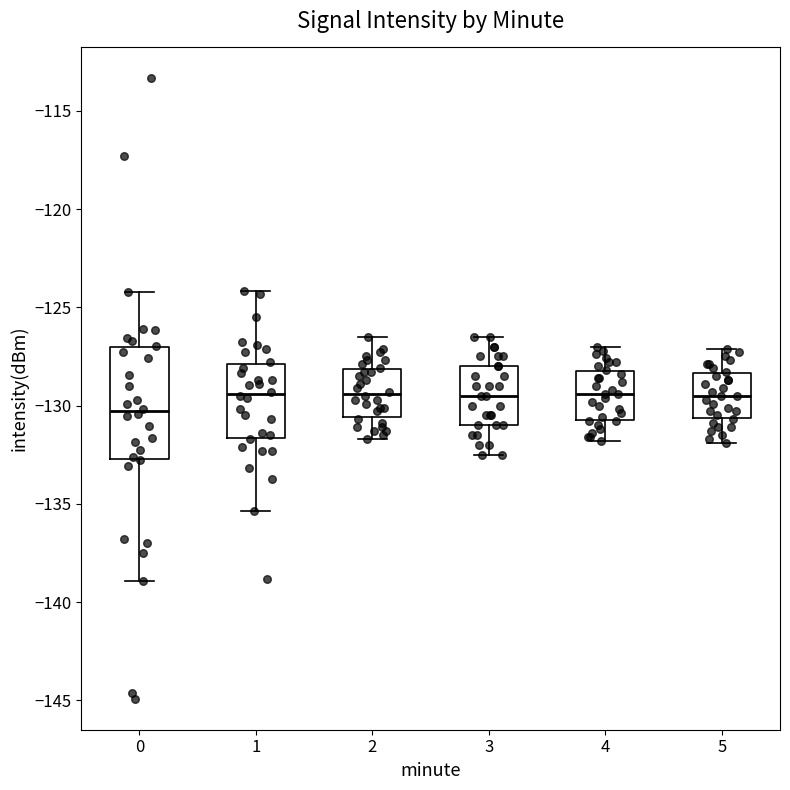

Which box has the lowest median line?

0